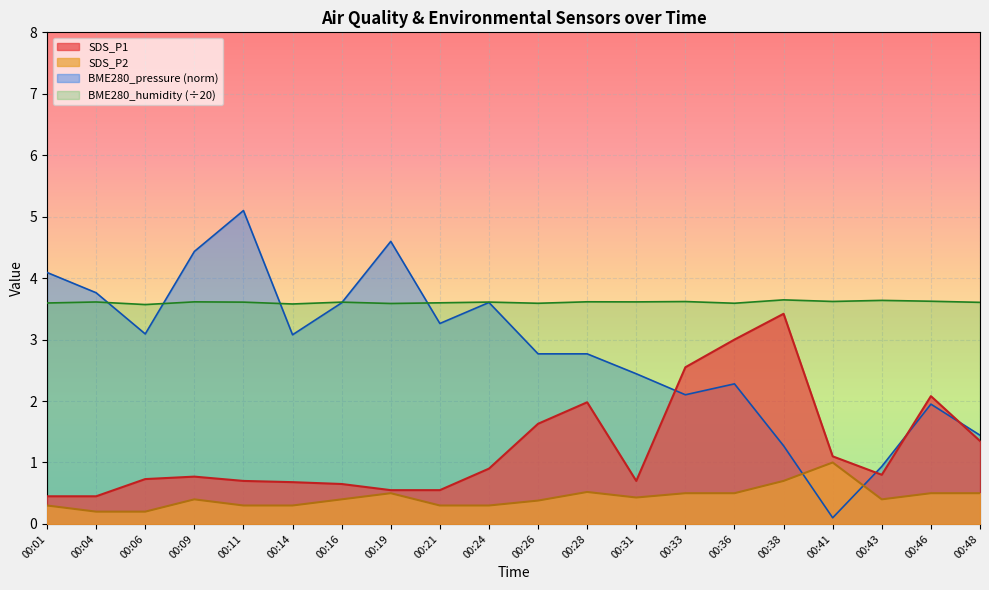

At which category does the chart reach its minimum across all series?

00:41